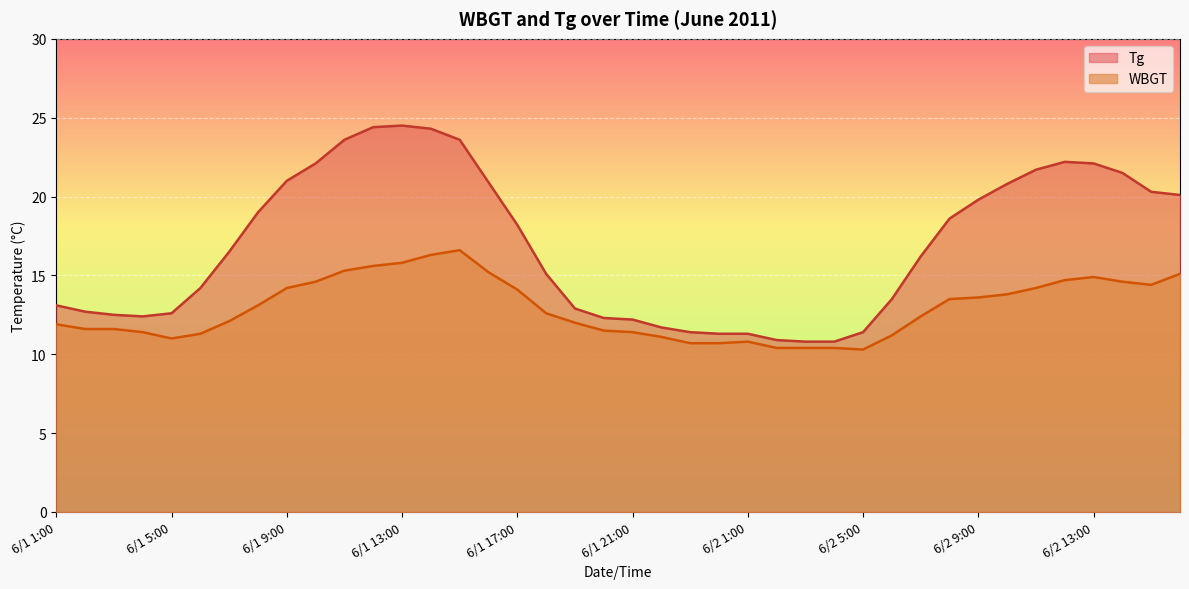

Reading right to left, list all the values displayed in this chart.

Tg: 20.1	20.3	21.5	22.1	22.2	21.7	20.8	19.8	18.6	16.2	13.5	11.4	10.8	10.8	10.9	11.3	11.3	11.4	11.7	12.2	12.3	12.9	15.1	18.2	20.9	23.6	24.3	24.5	24.4	23.6	22.1	21.0	19.0	16.5	14.2	12.6	12.4	12.5	12.7	13.1
WBGT: 15.1	14.4	14.6	14.9	14.7	14.2	13.8	13.6	13.5	12.4	11.2	10.3	10.4	10.4	10.4	10.8	10.7	10.7	11.1	11.4	11.5	12.0	12.6	14.1	15.2	16.6	16.3	15.8	15.6	15.3	14.6	14.2	13.1	12.1	11.3	11.0	11.4	11.6	11.6	11.9